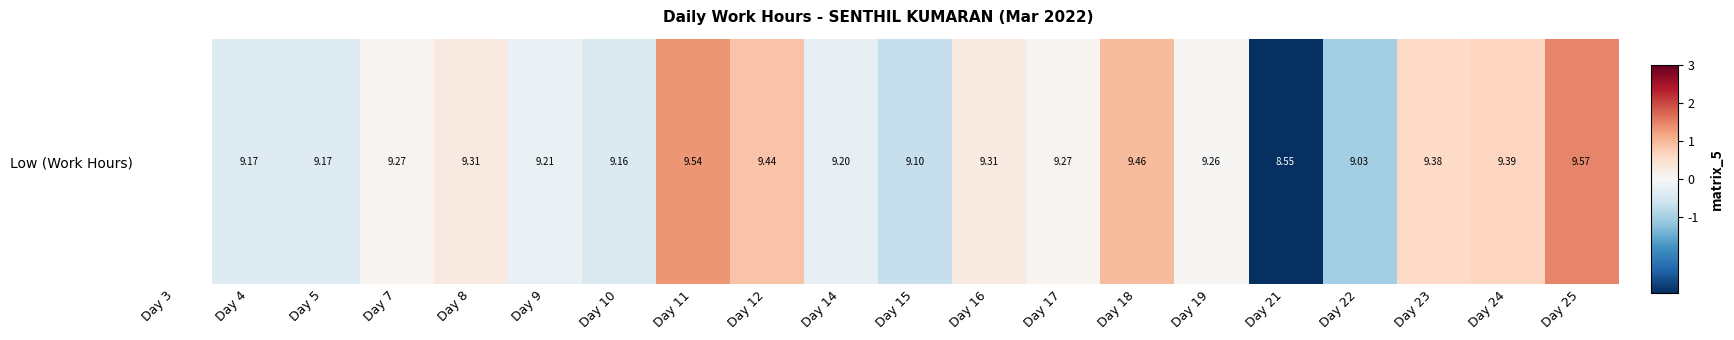

Count the number of data series in this chart.

1